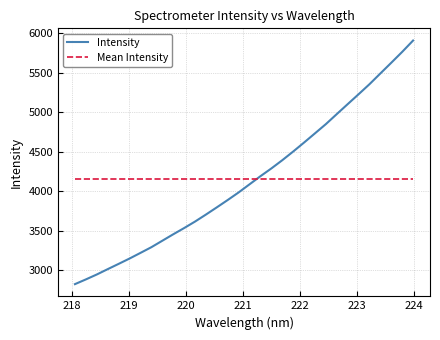

True or false: Intensity and Mean Intensity cross at least once.

True